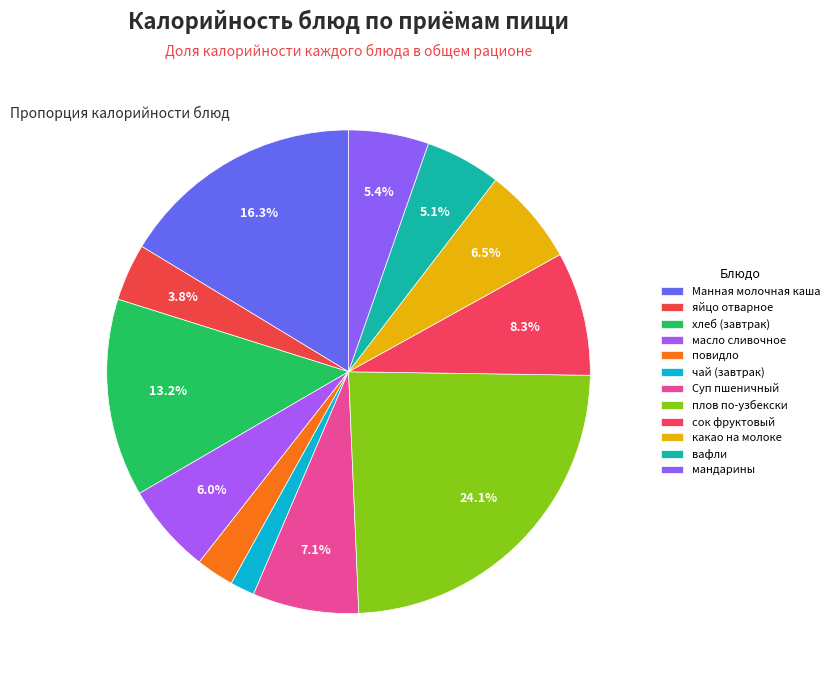

Rank the categories by value from lowest to highest.

чай (завтрак), повидло, яйцо отварное, вафли, мандарины, масло сливочное, какао на молоке, Суп пшеничный, сок фруктовый, хлеб (завтрак), Манная молочная каша, плов по-узбекски